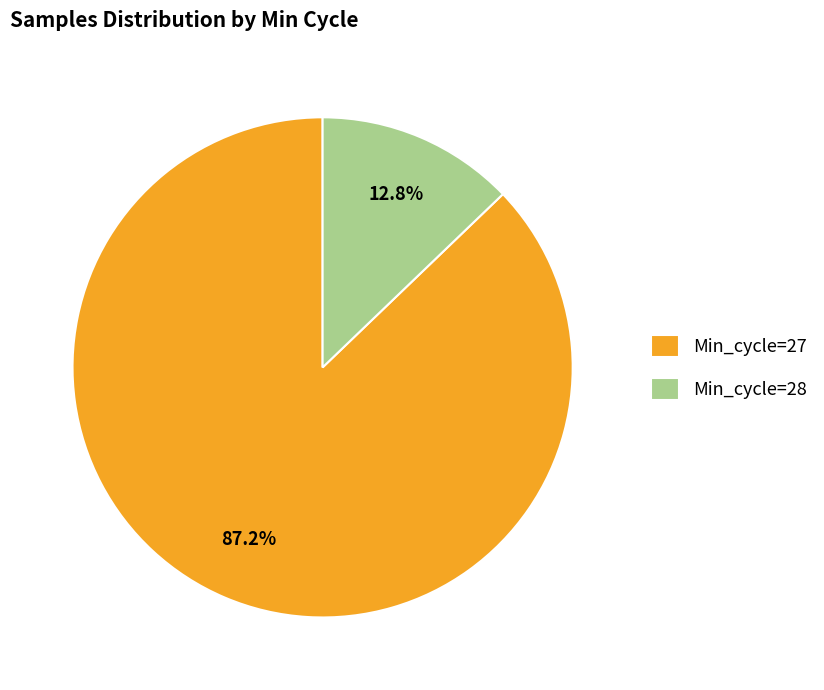

How many slices are in this pie chart?

2